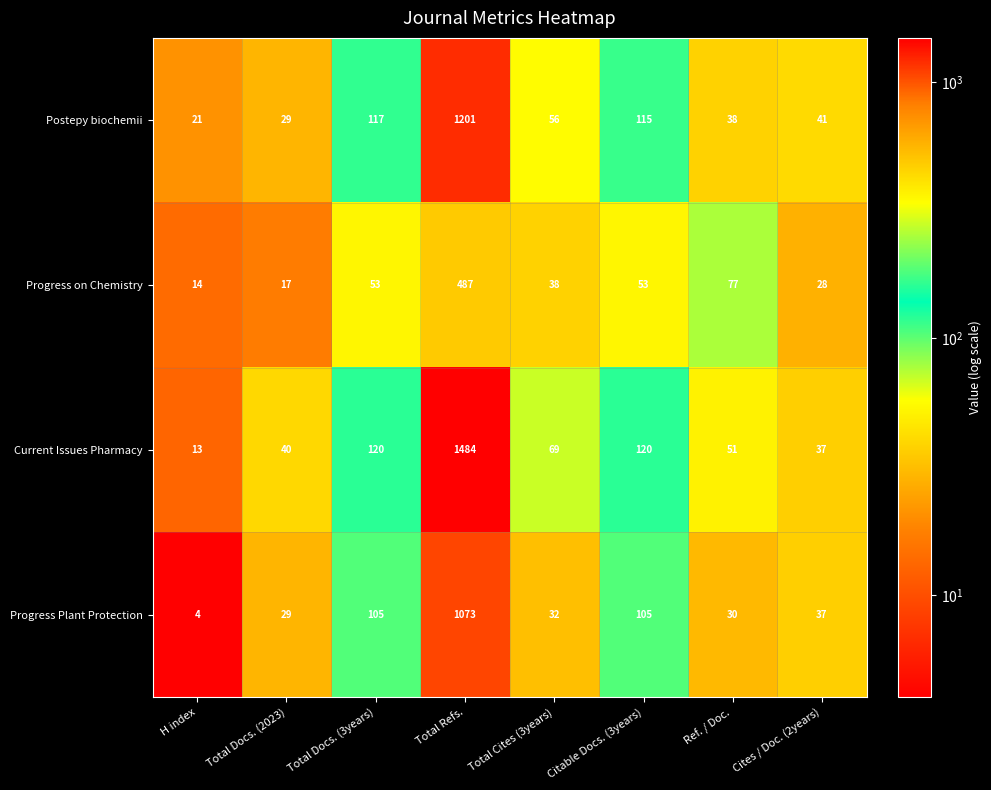

Count the number of categories in the chart.

8